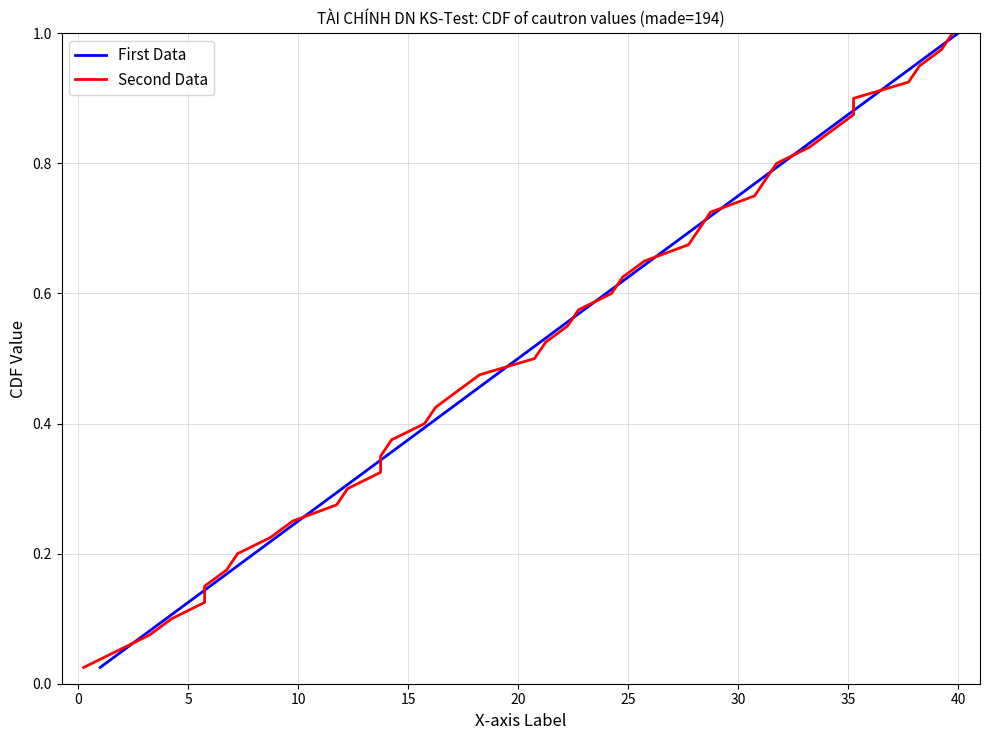

At how many categories does at least one series exceed 0?

40